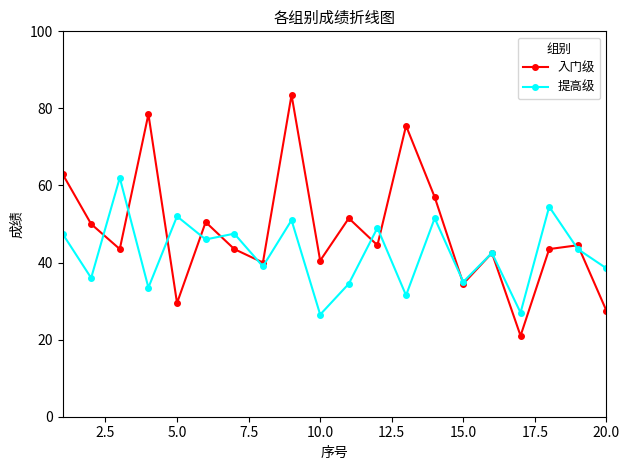

How many distinct data groups are displayed?

2